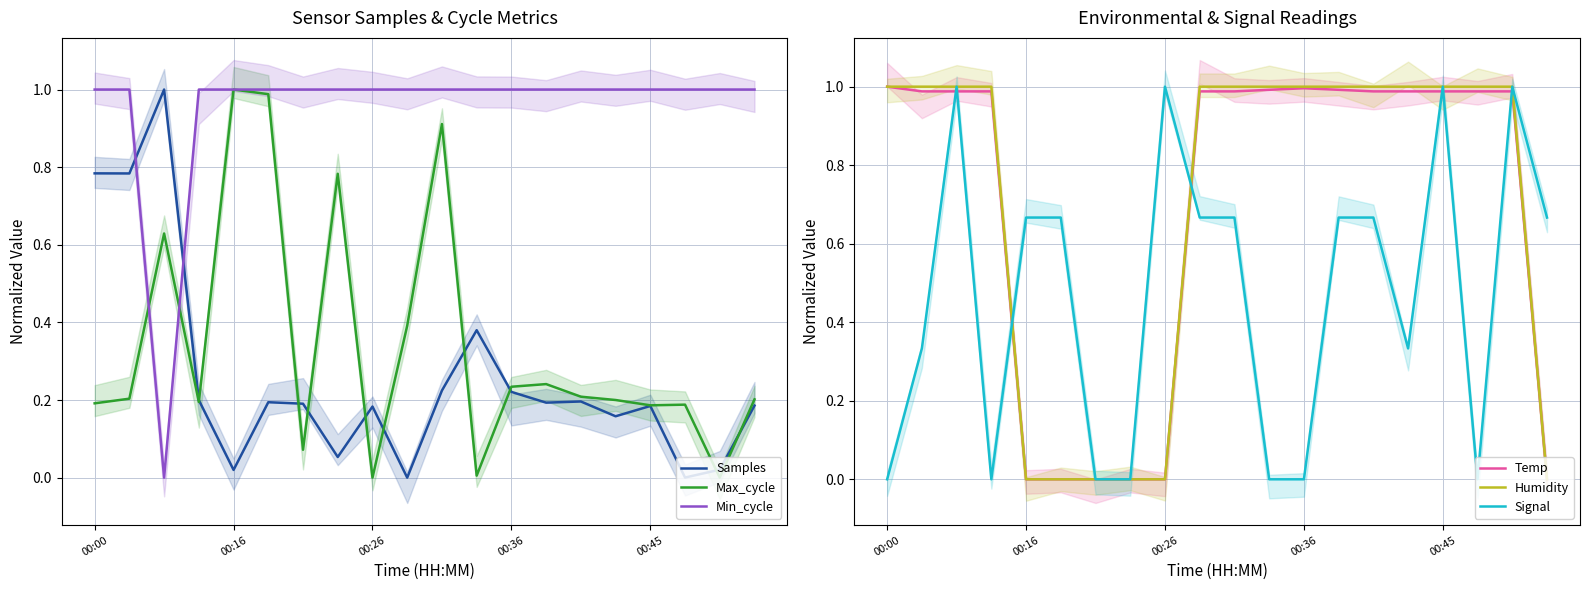

True or false: Temp and Humidity intersect in this chart.

False